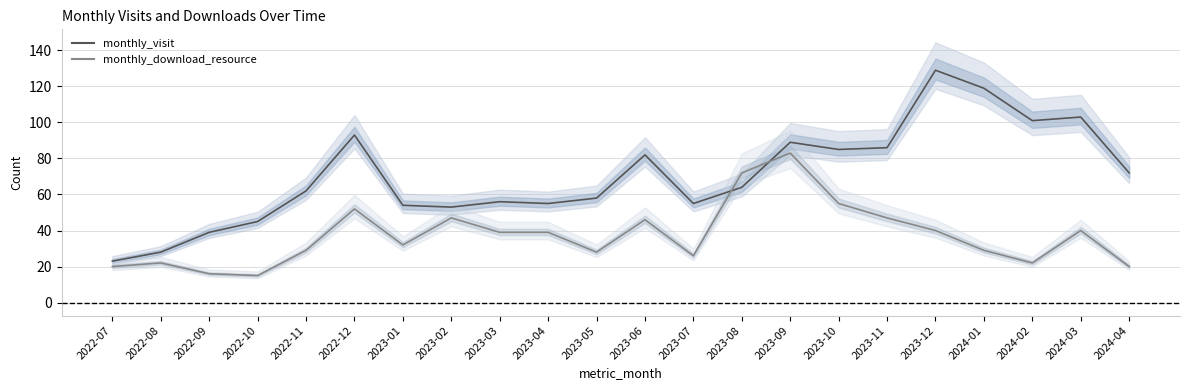

True or false: monthly_visit and monthly_download_resource intersect in this chart.

True